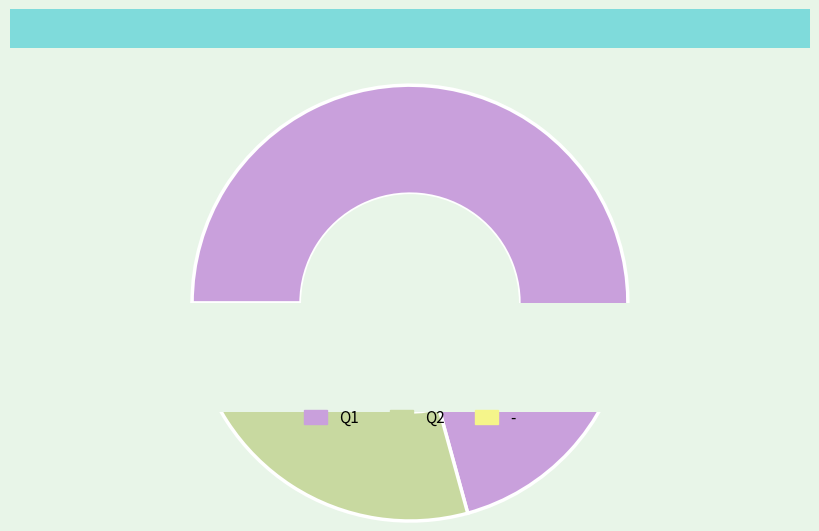

To the nearest percent, what percentage of the pie is Q2?

27%